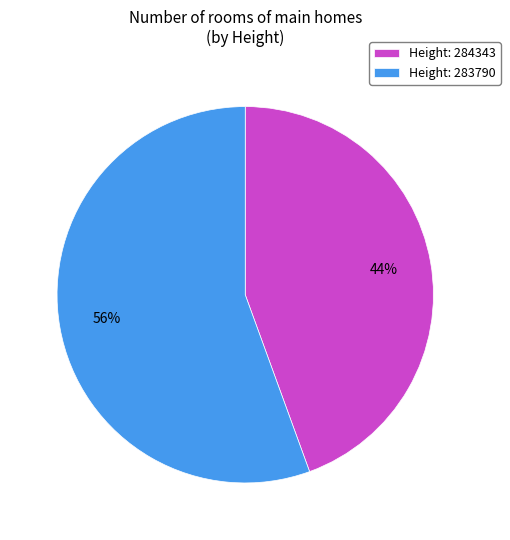

How many segments does this pie chart have?

2